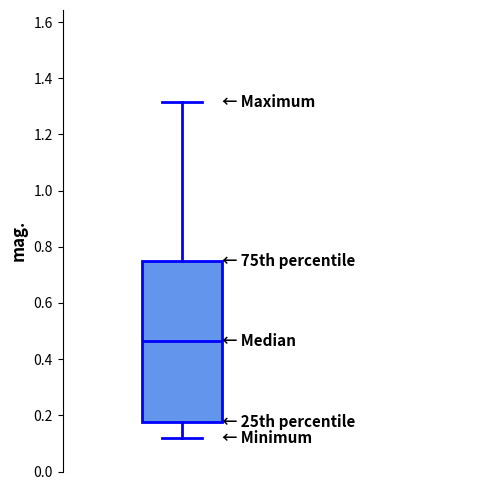

Where does the upper whisker of the box end on the y-axis? The values are not printed on the chart, so give them approximately, as read against the axis.

1.32